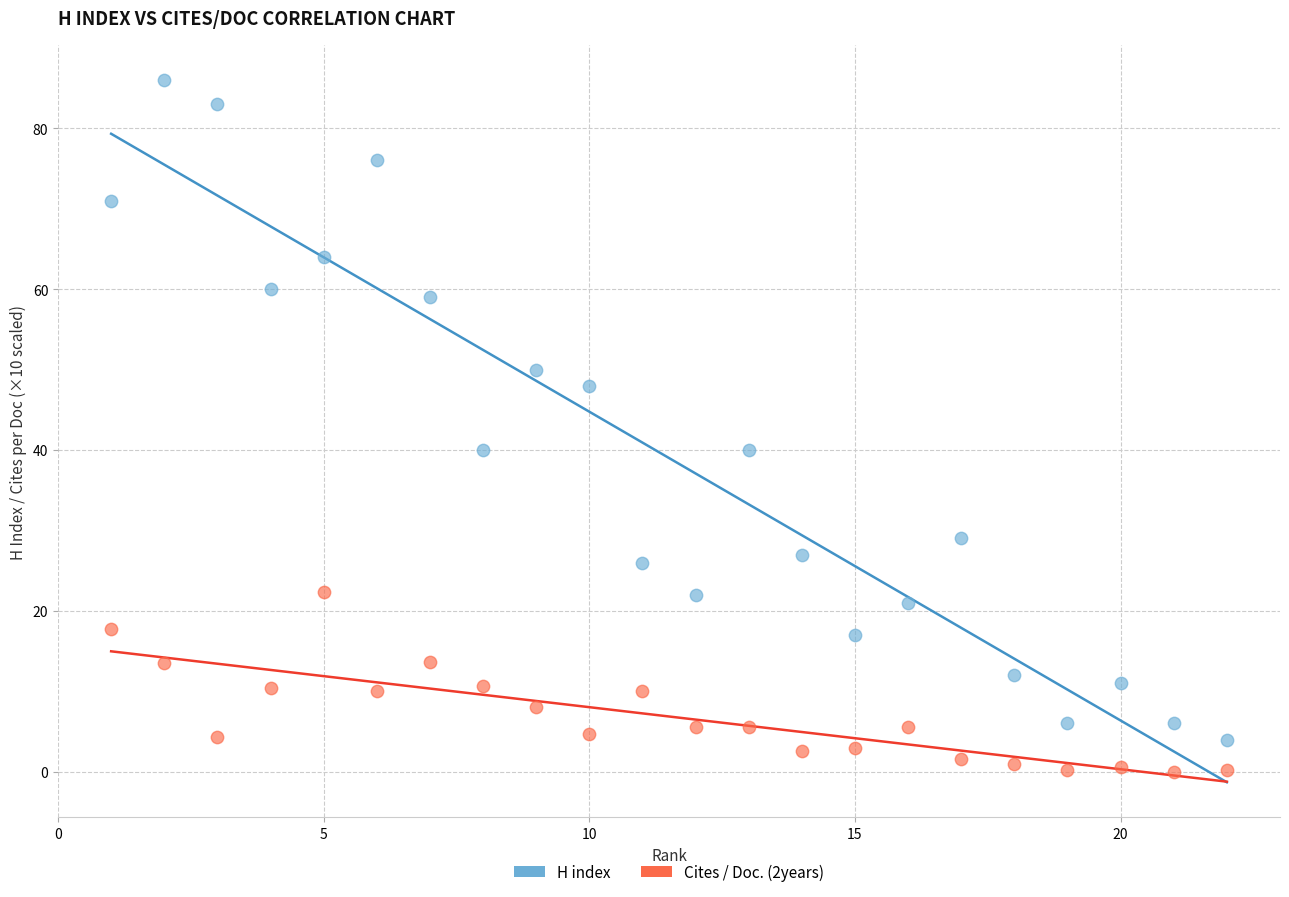

Across all data points, what is the range of X values (max minus min)?

21.0